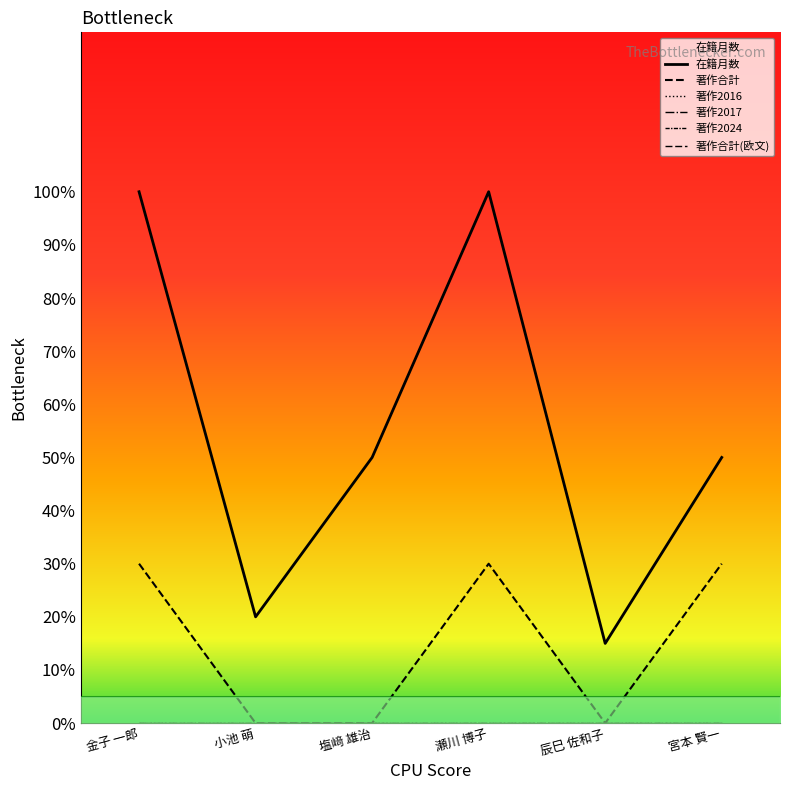

What are all the series names shown in the legend?

在籍月数, 著作合計, 著作2016, 著作2017, 著作2024, 著作合計(欧文)